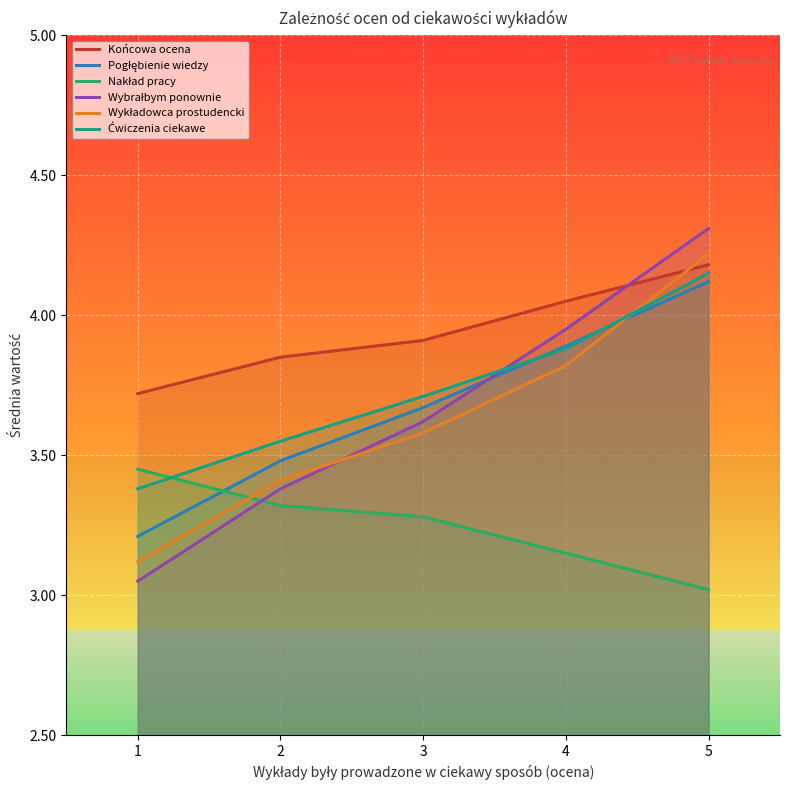

What is the difference between the maximum and minimum values in the Wybrałbym ponownie series?

1.3